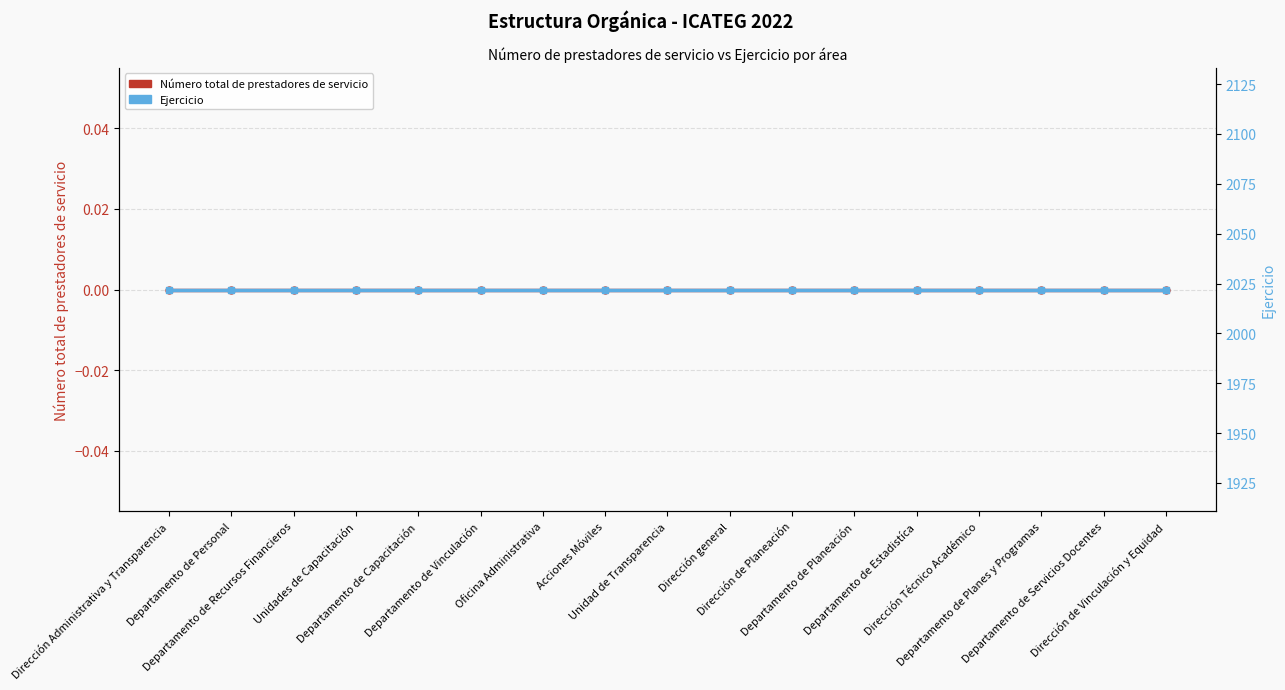

Count the number of categories in the chart.

17